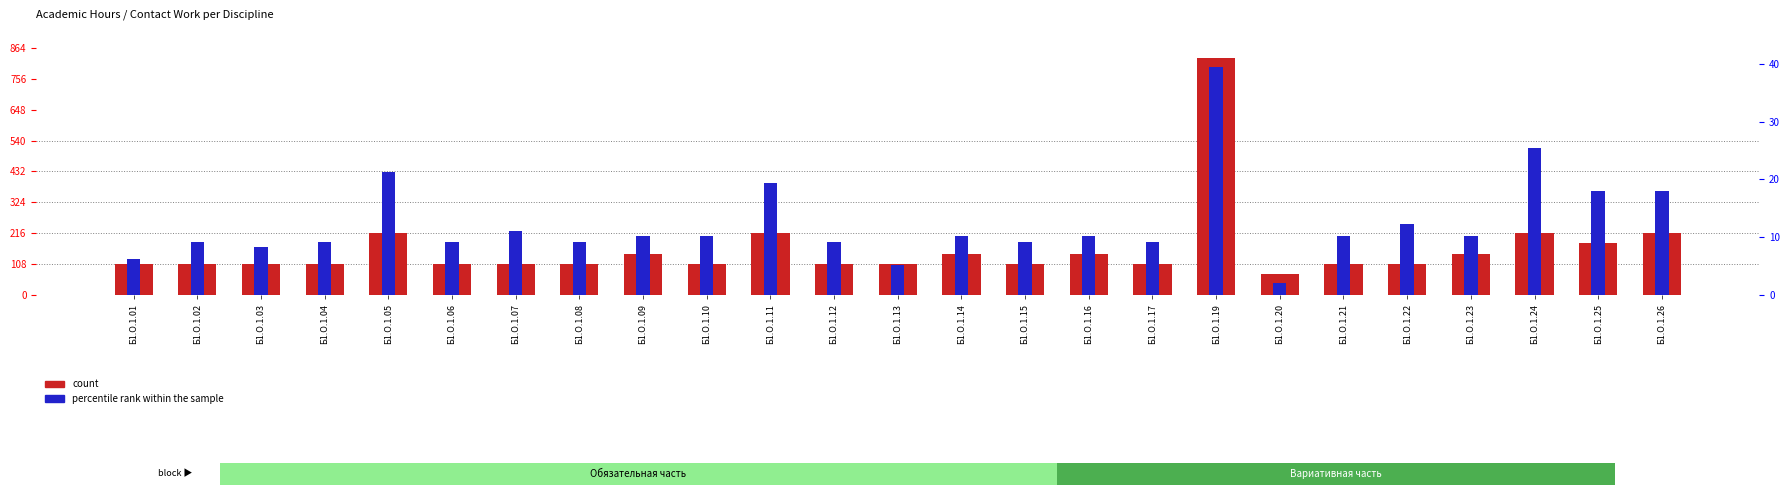

Rank the series by their average value, from highest to lowest.

count, percentile rank within the sample